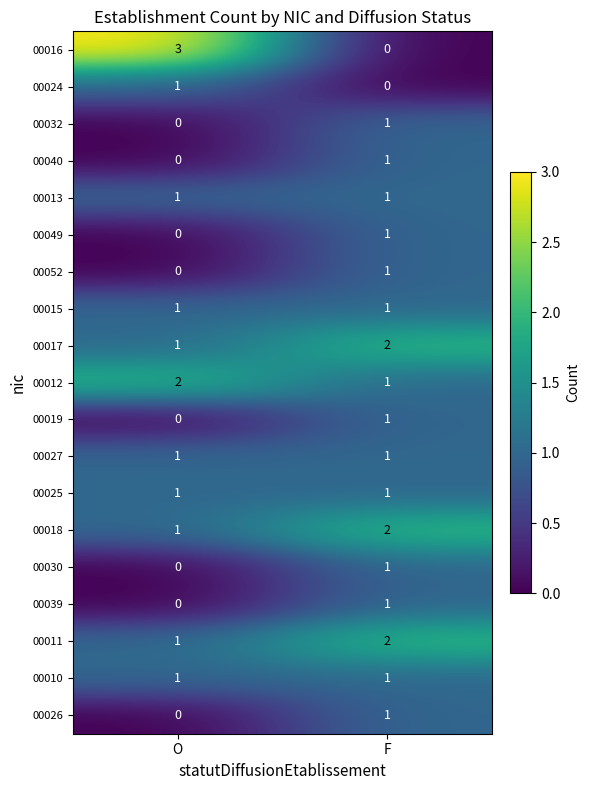

List the labels in order of 00012 value, largest first.

O, F